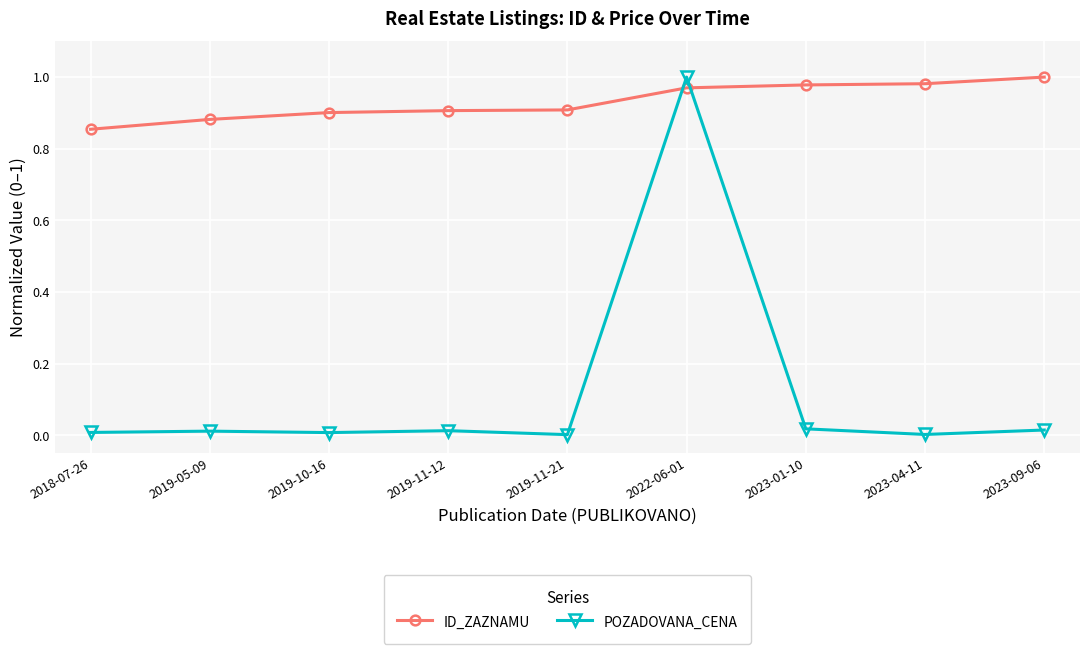

Which category has the lowest value in the ID_ZAZNAMU series?

2018-07-26